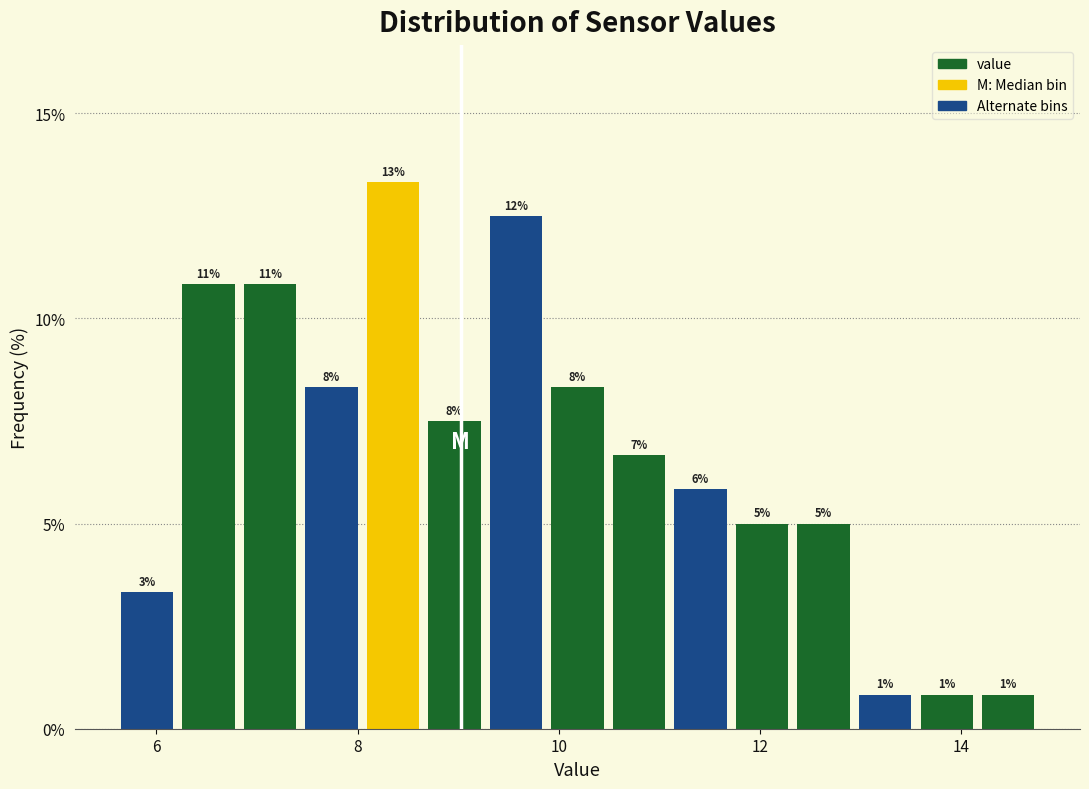

Around what value on the x-axis is the tallest bar? Give the approximate position of its centre, as read against the axis.

8.4